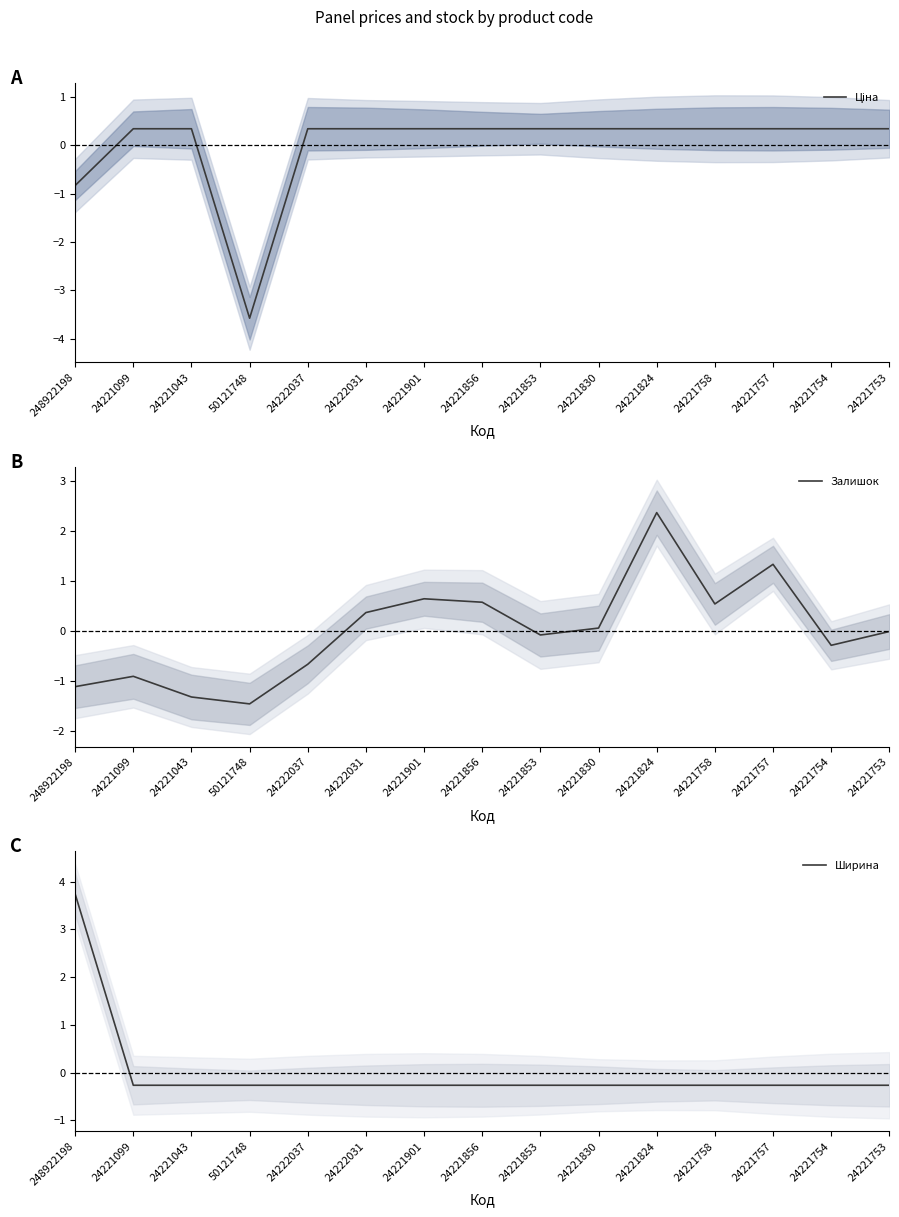

Where is the first local minimum for Ціна?

50121748